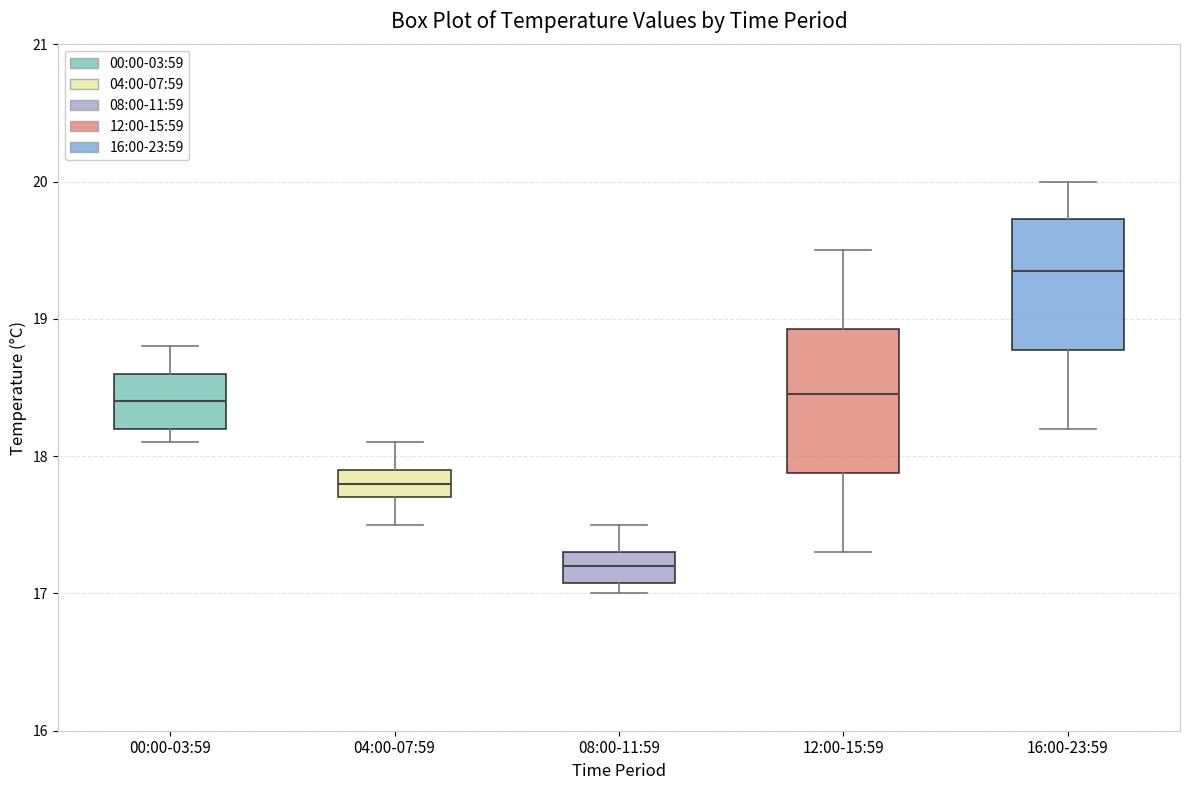

Where is the lower edge of the box for 12:00-15:59 on the y-axis? The values are not printed on the chart, so give them approximately, as read against the axis.

17.9